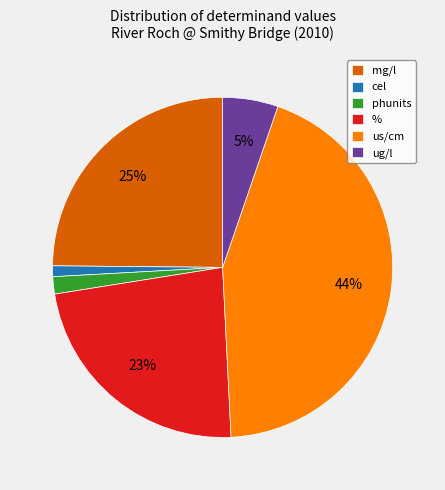

Between ug/l and cel, which is larger?

ug/l